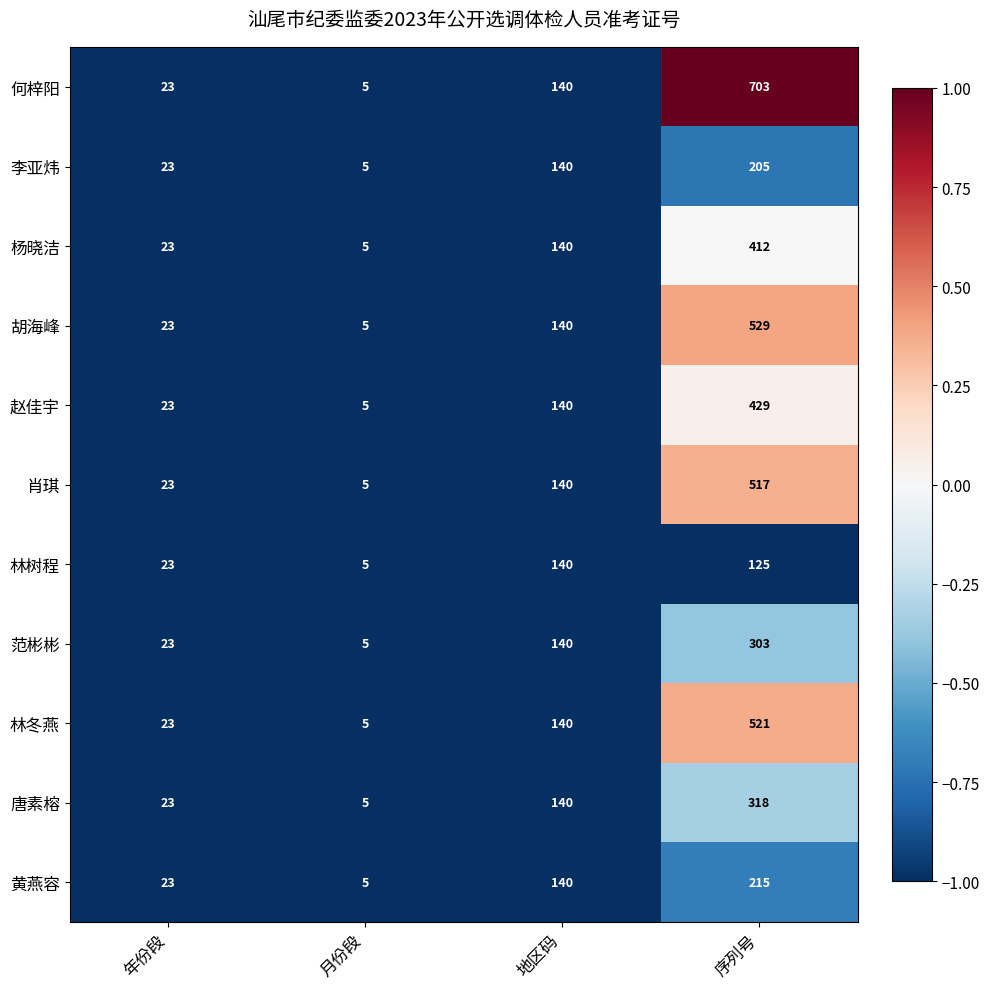

Read the 范彬彬 value at 序列号, to the nearest 10.

300